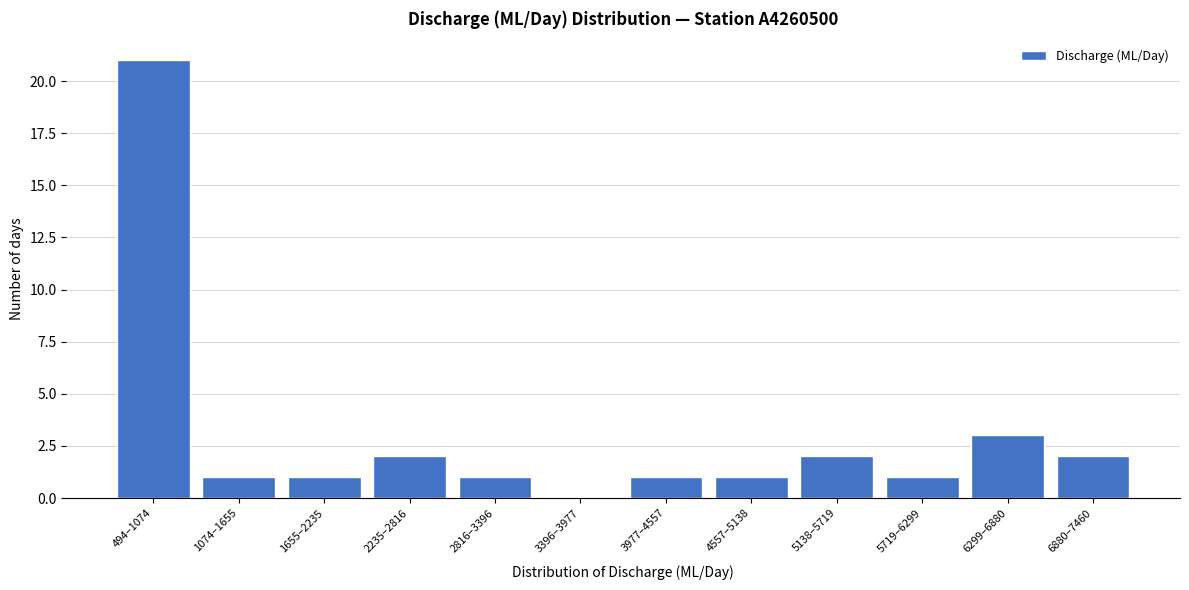

Reading left to right, list all the values displayed in this chart.

494–1074=21	1074–1655=1	1655–2235=1	2235–2816=2	2816–3396=1	3396–3977=0	3977–4557=1	4557–5138=1	5138–5719=2	5719–6299=1	6299–6880=3	6880–7460=2